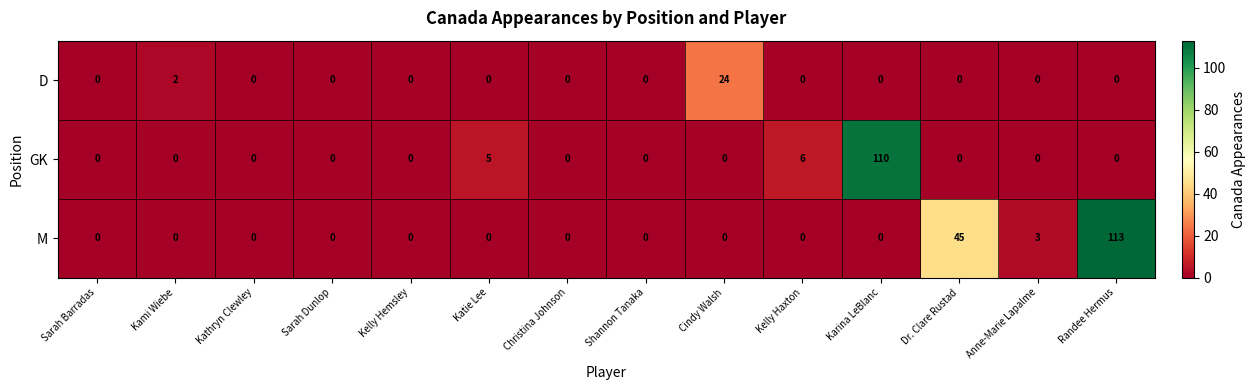

Which series has the largest total across all categories?

M